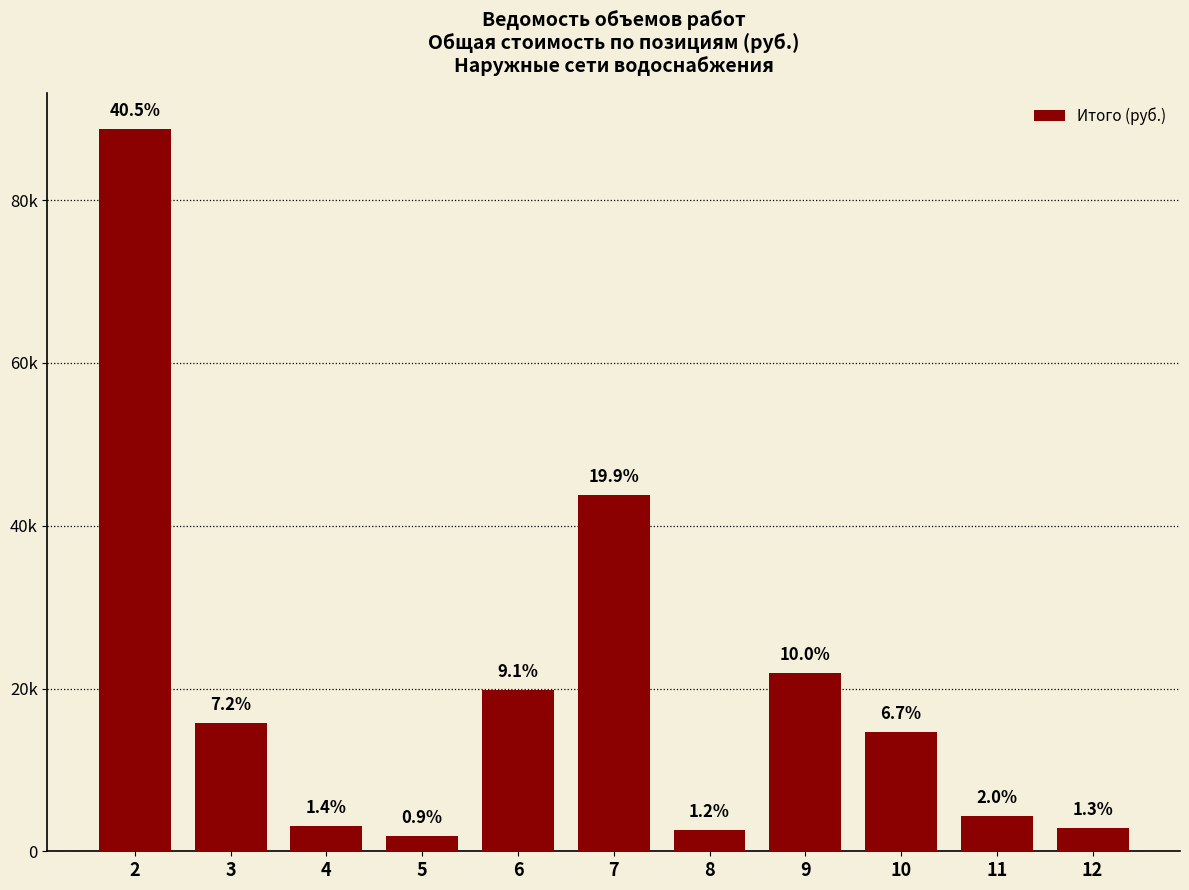

What is the difference between the second highest and minimum values?

41837.0